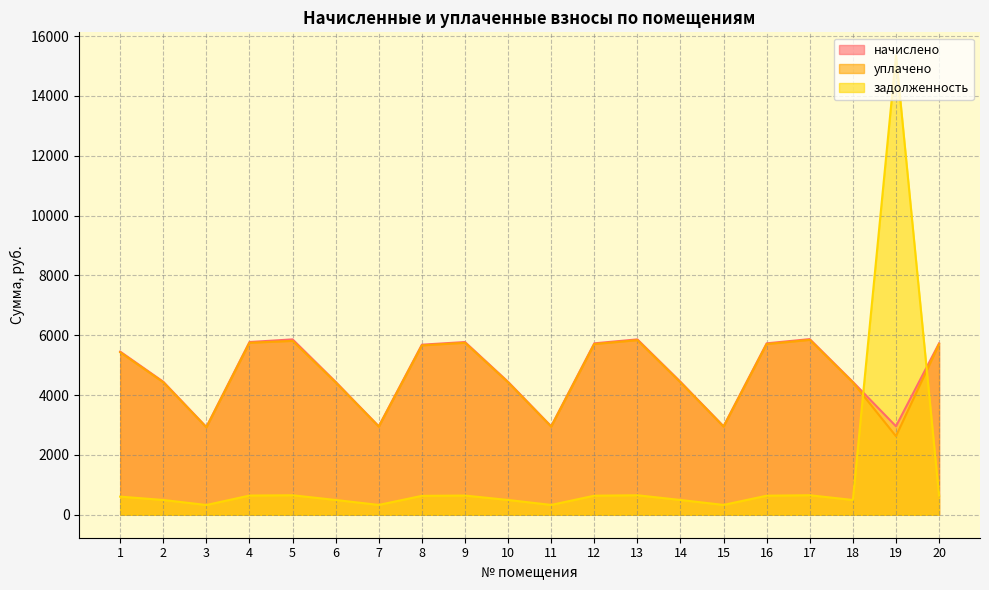

How many lines are shown in the chart?

3